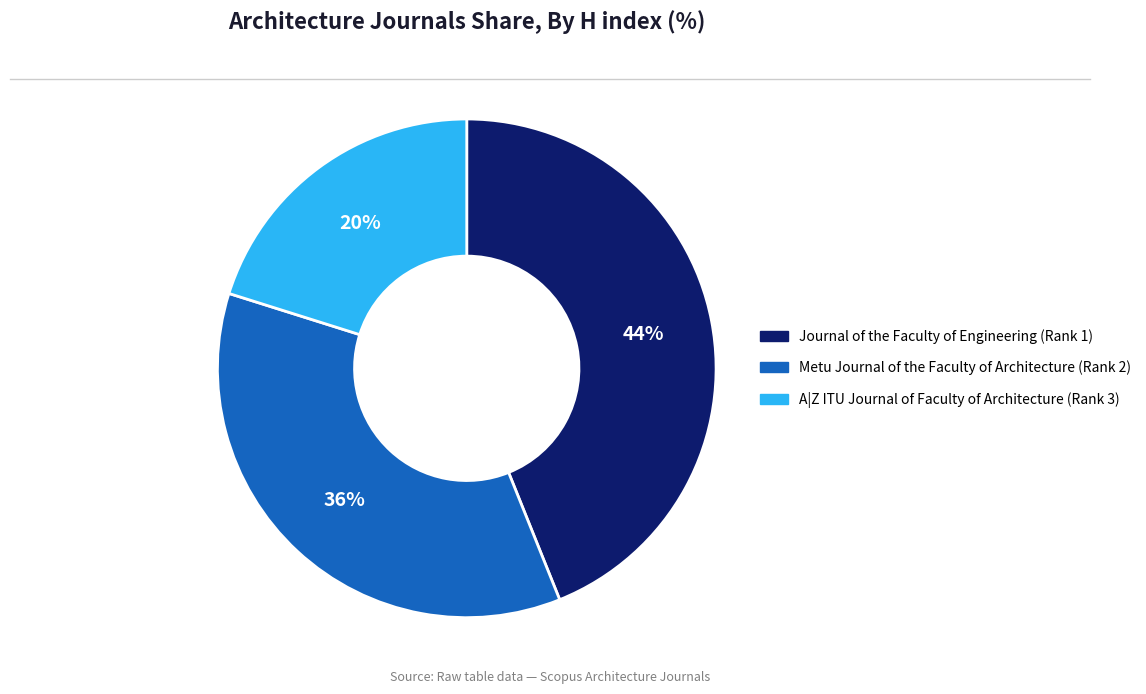

What is the smallest slice in the pie chart?

A|Z ITU Journal of Faculty of Architecture (Rank 3)